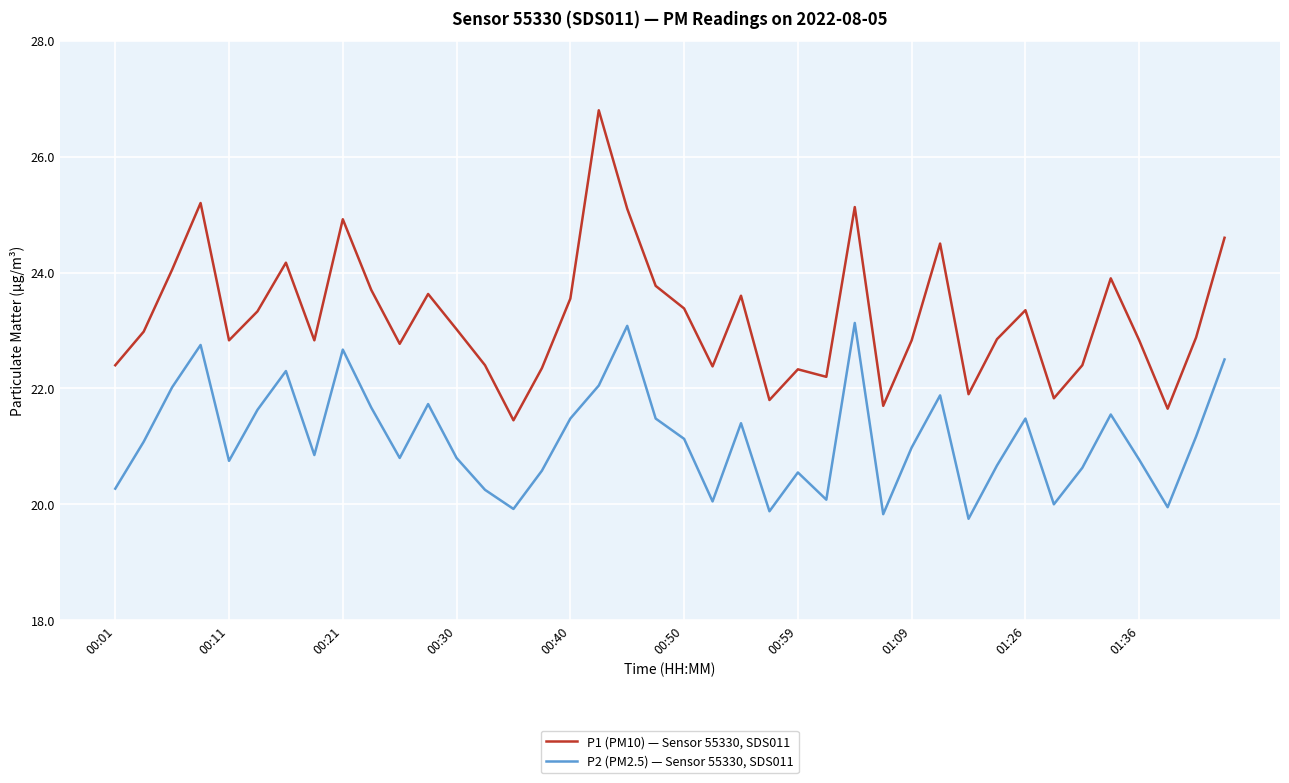

What is the highest value of the P2 (PM2.5) — Sensor 55330, SDS011 series?

23.1